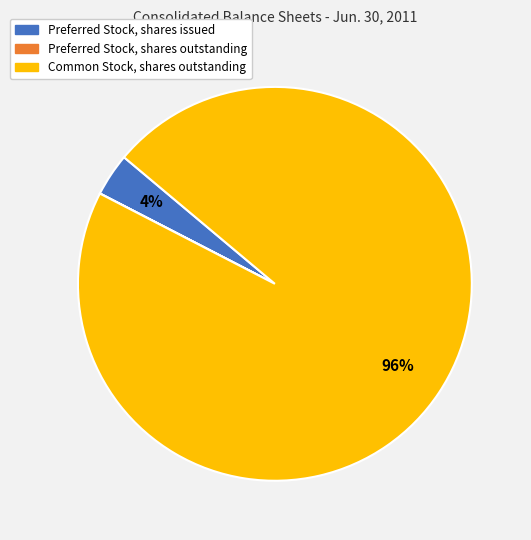

Is there a majority slice in this chart?

Yes